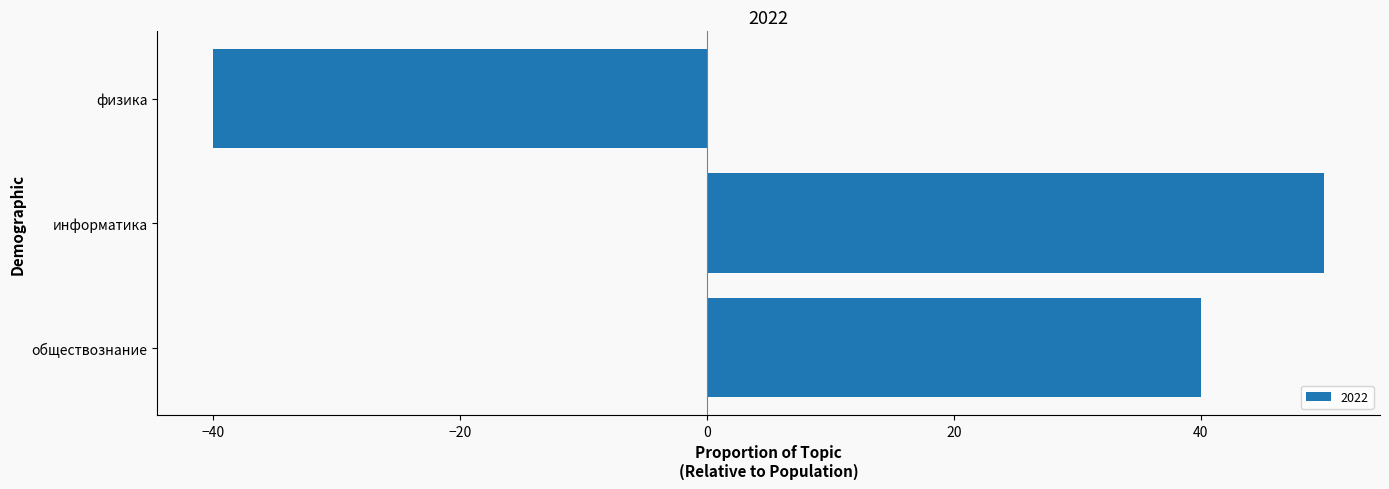

What is the sum of all values?

50